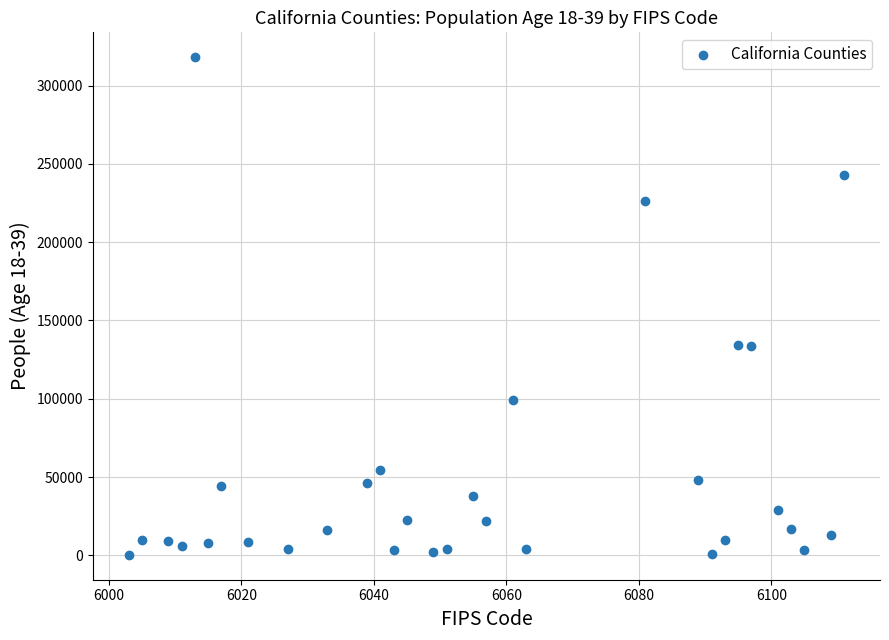

What is the range of X values (max minus min)?

108